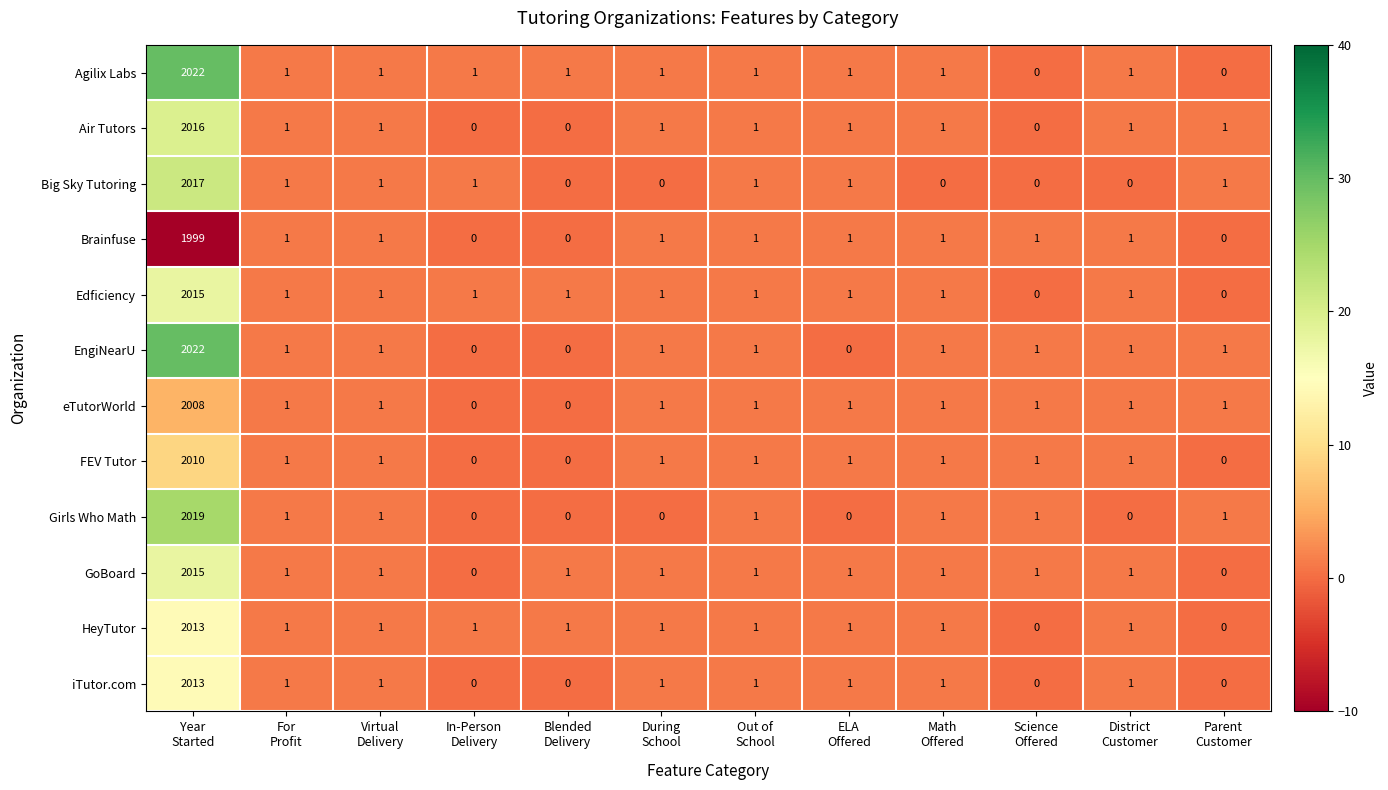

What is the difference between the maximum and minimum values in the Brainfuse series?

1999